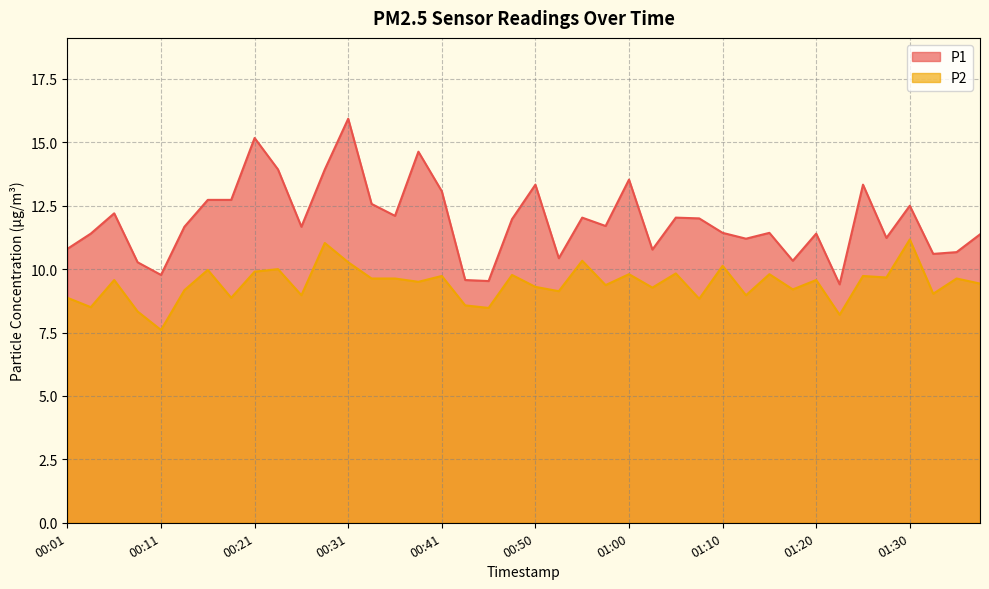

Which series has the widest spread of values?

P1